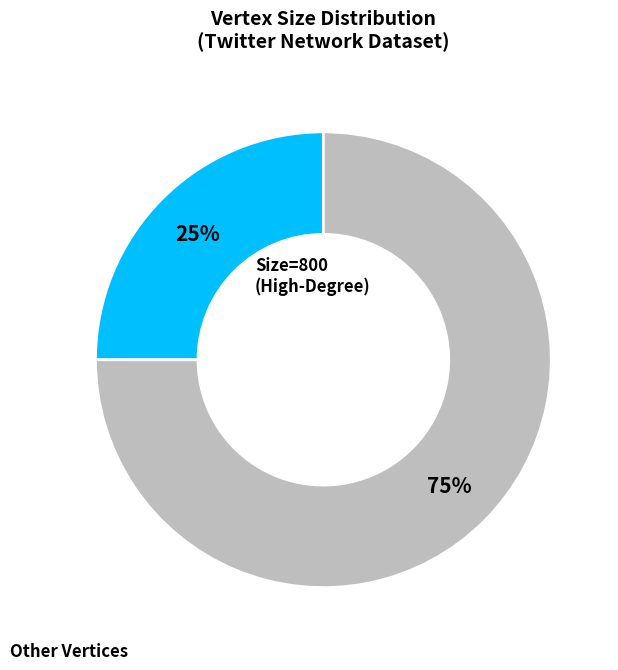

Is there any slice that represents more than half of the pie?

Yes